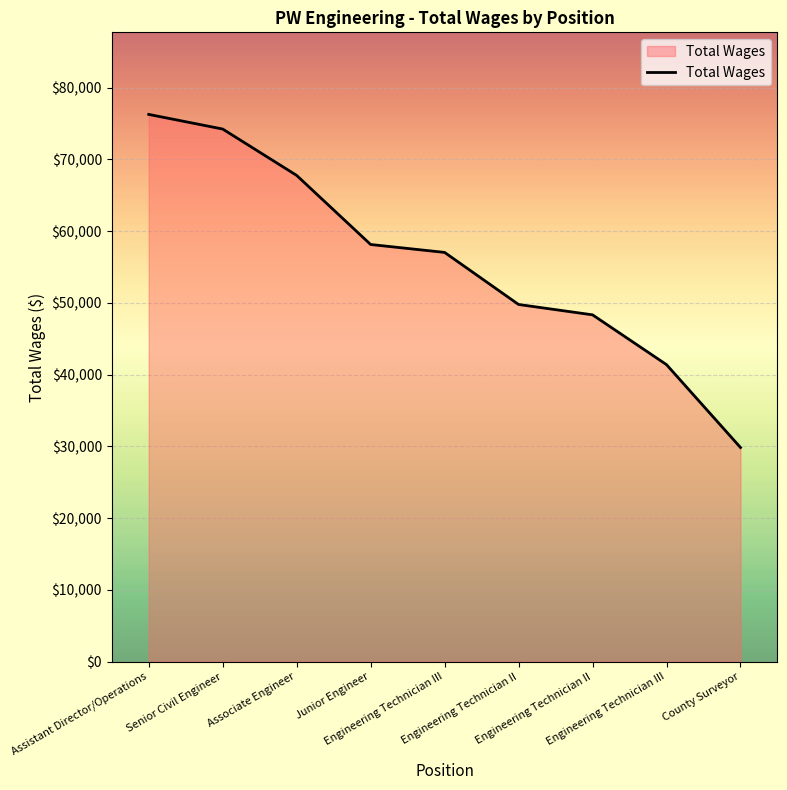

List the labels in order of value, largest first.

Assistant Director/Operations, Senior Civil Engineer, Associate Engineer, Junior Engineer, Engineering Technician III, Engineering Technician II, Engineering Technician II, Engineering Technician III, County Surveyor